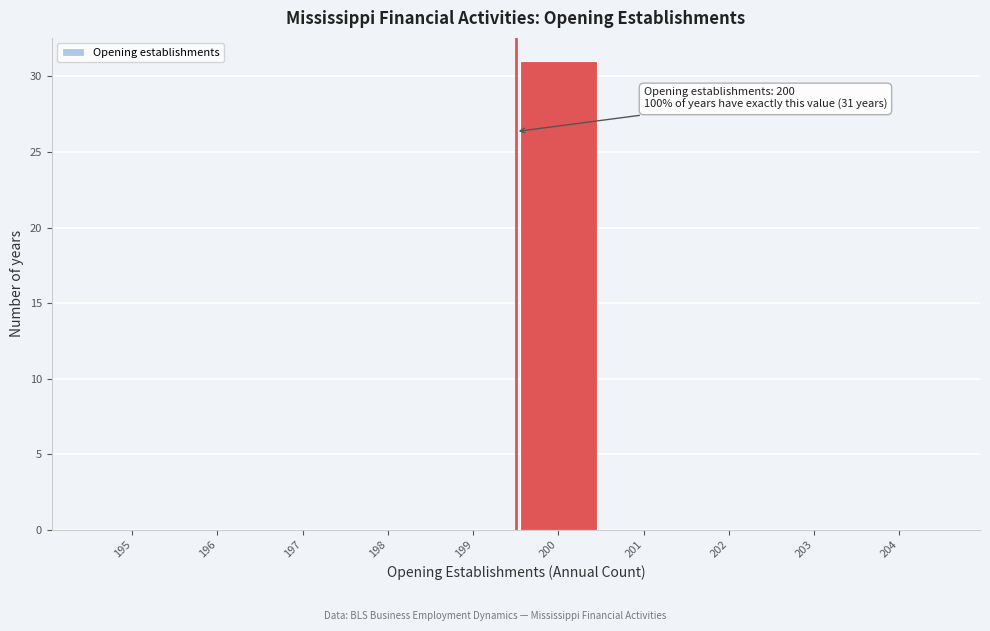

Reading left to right, extract all data points from this chart.

195=0	196=0	197=0	198=0	199=0	200=31	201=0	202=0	203=0	204=0